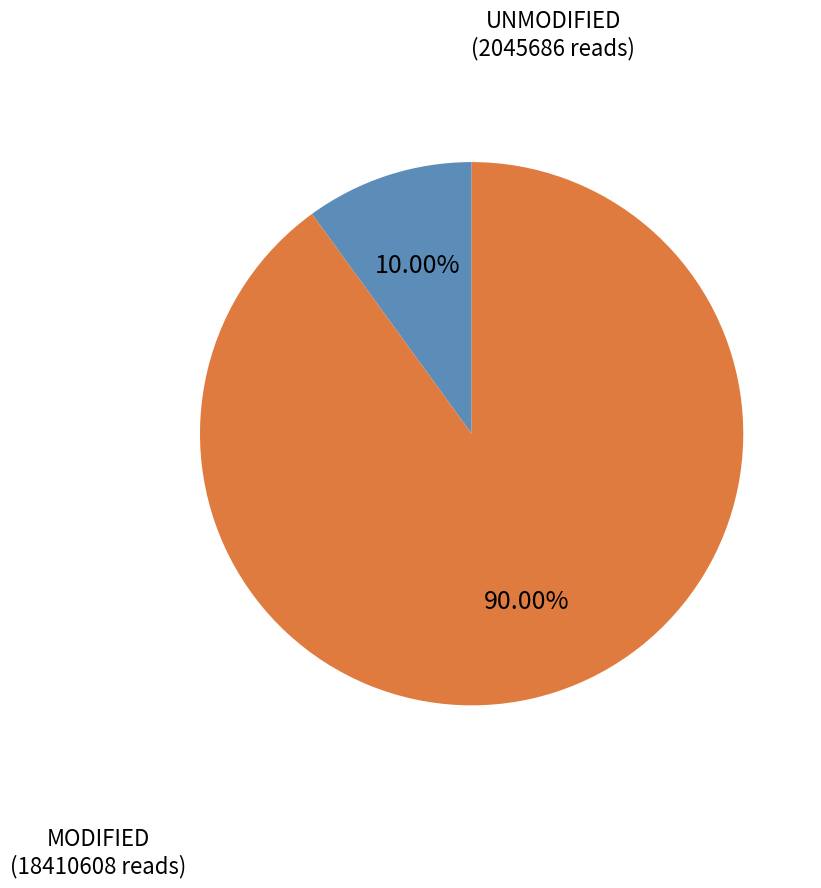

Rank the categories by value from highest to lowest.

MODIFIED, UNMODIFIED